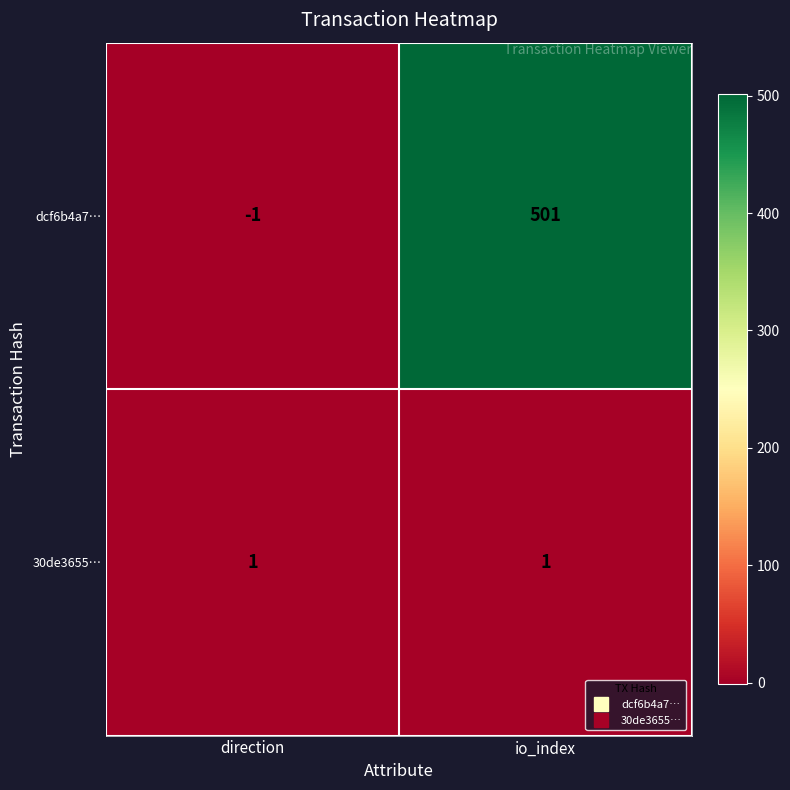

True or false: dcf6b4a7… has a value of 0 at direction.

False